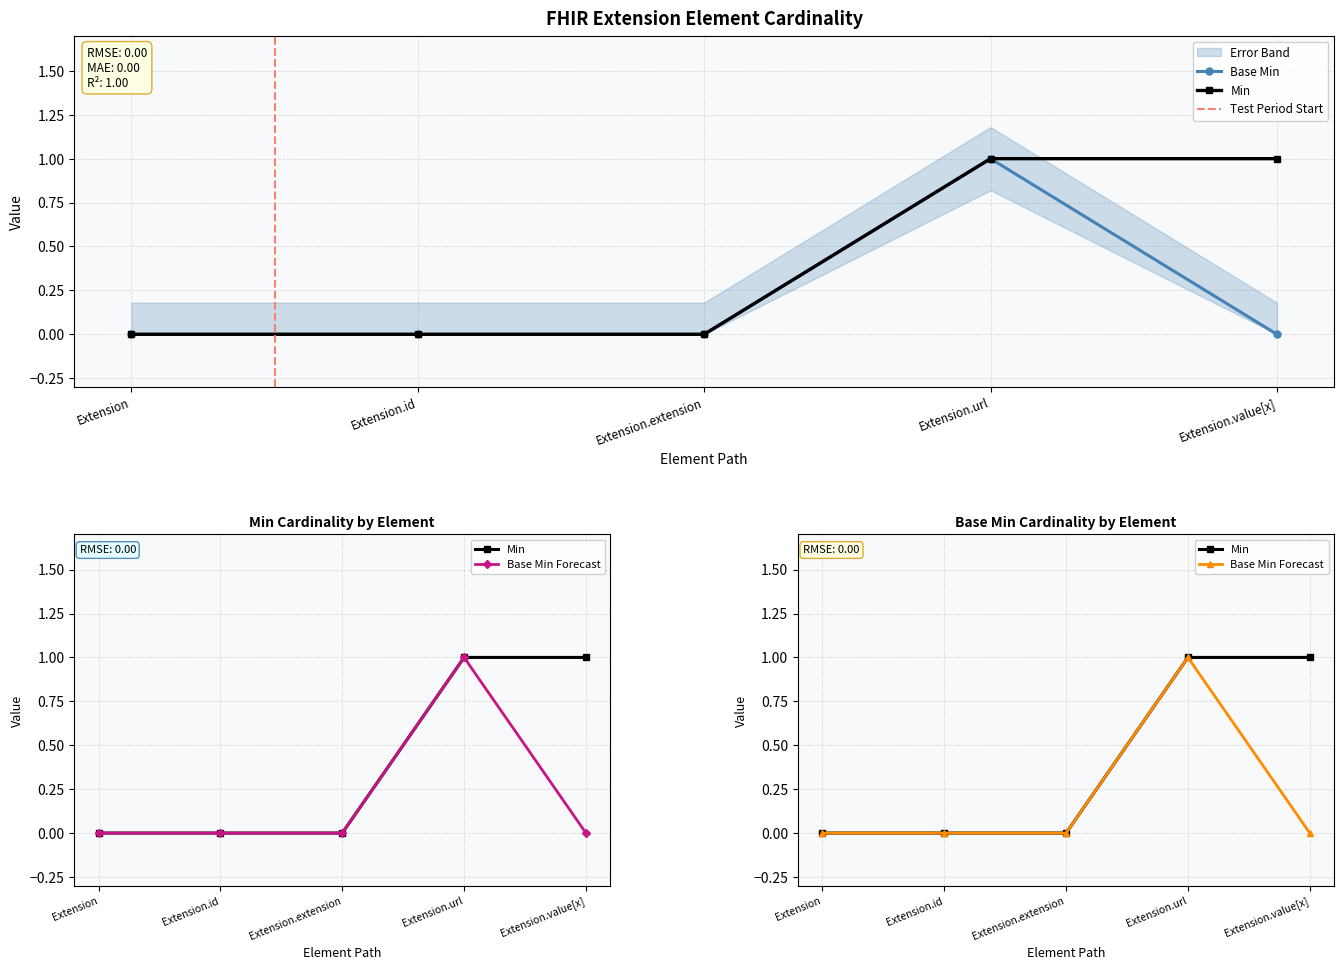

Which series has the largest total across all categories?

Min